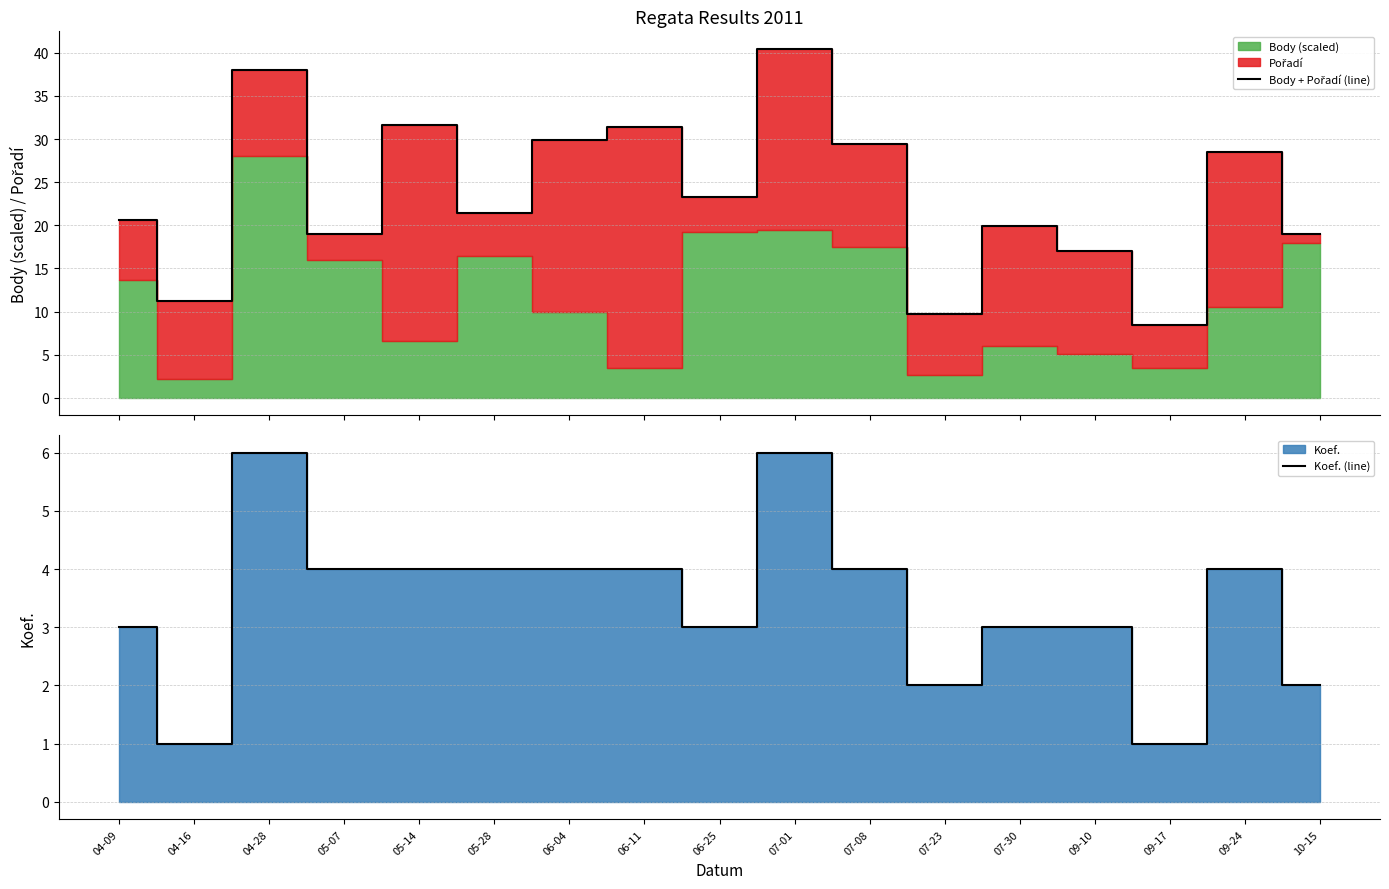

At which label does Koef. (line) reach its peak?

04-28